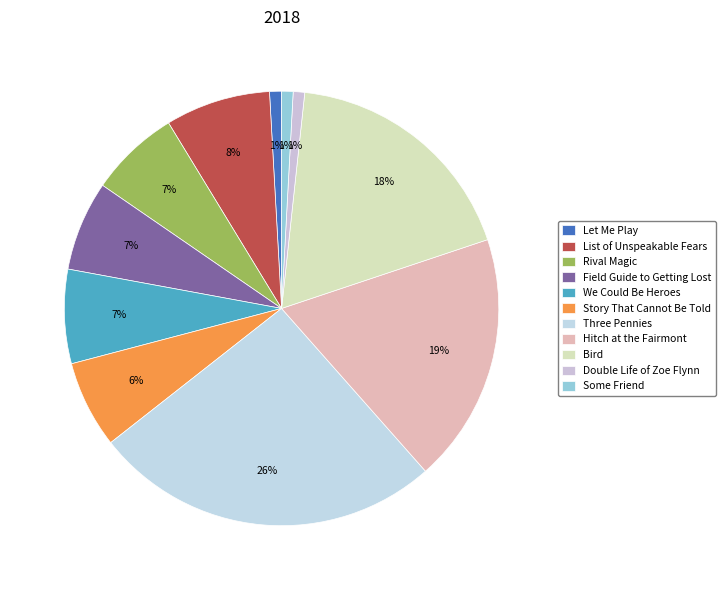

Does List of Unspeakable Fears account for over 50% of the chart?

No